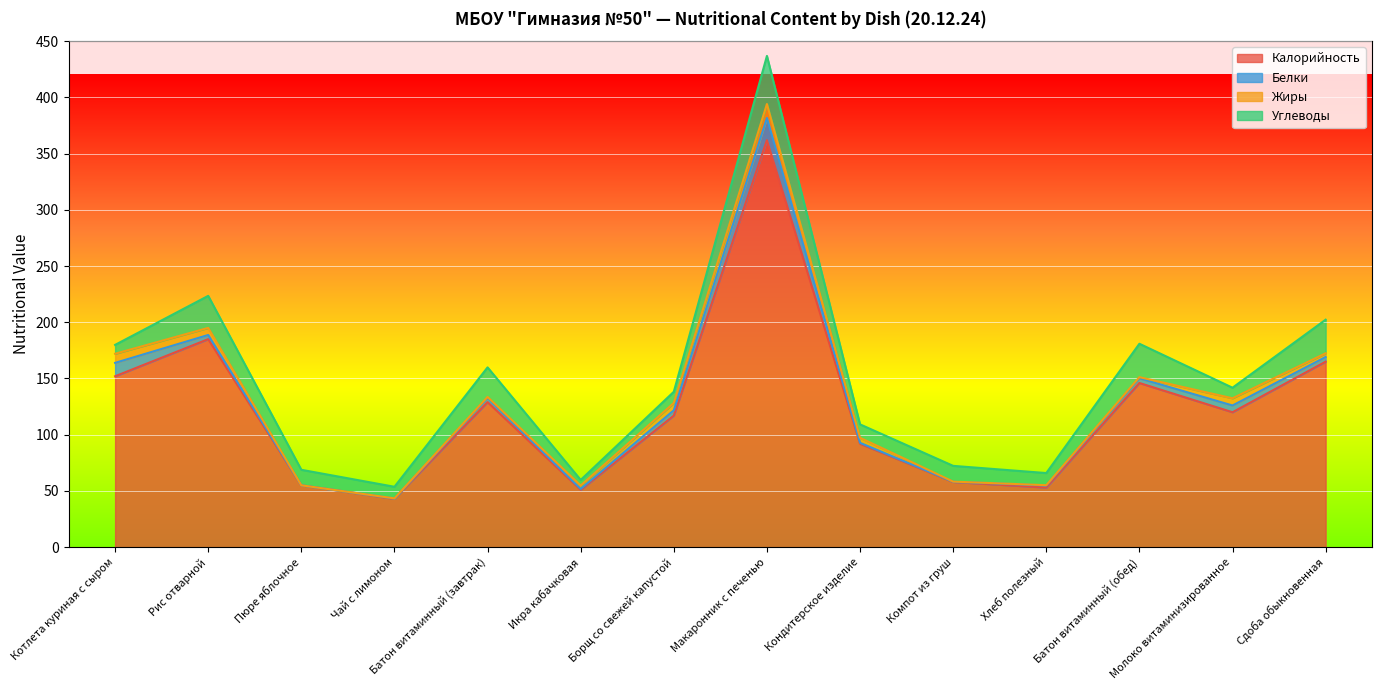

In Калорийность, how many points are higher than both neighbors (excluding endpoints)?

4